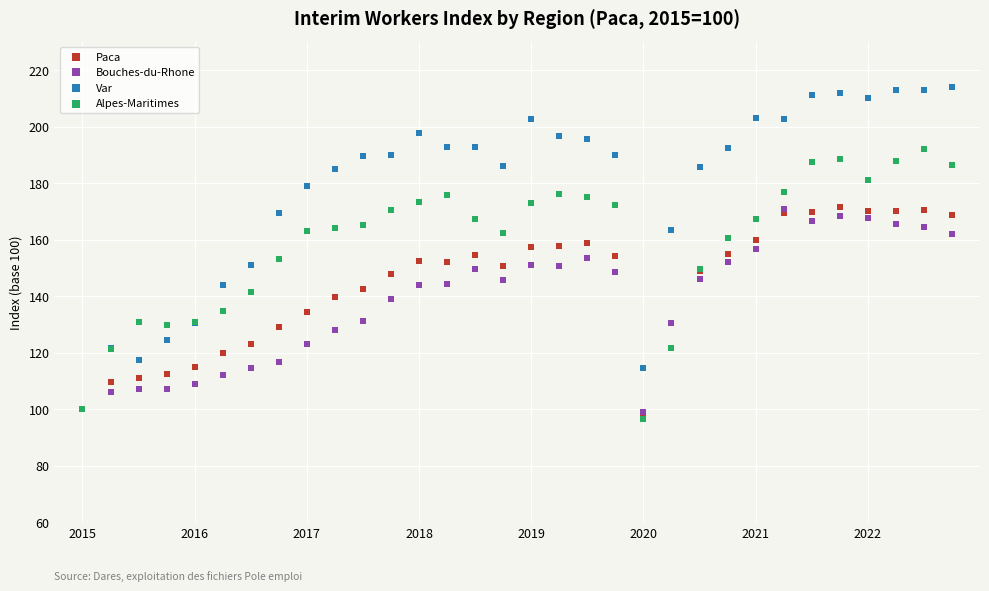

What are all the series names shown in the legend?

Paca, Bouches-du-Rhone, Var, Alpes-Maritimes